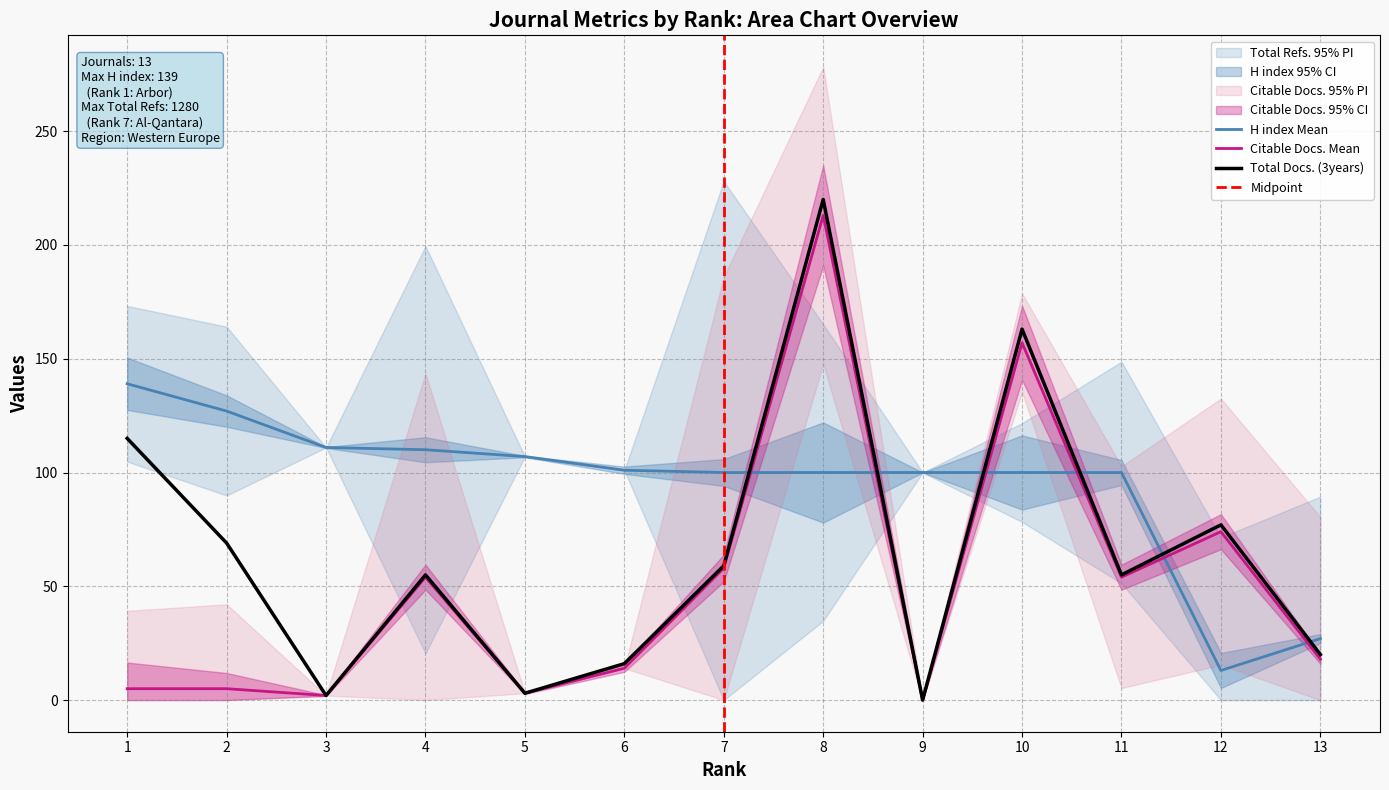

How many data points in Citable Docs. (3years) are above 18?

6